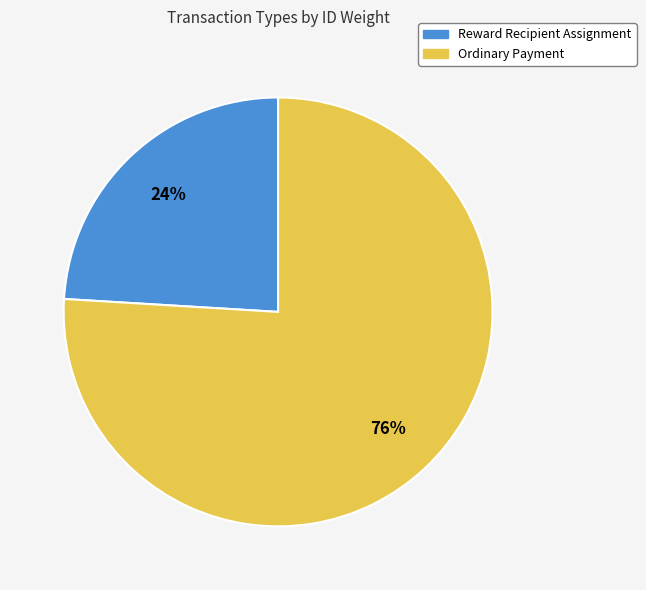

Is Ordinary Payment the majority of the pie?

Yes